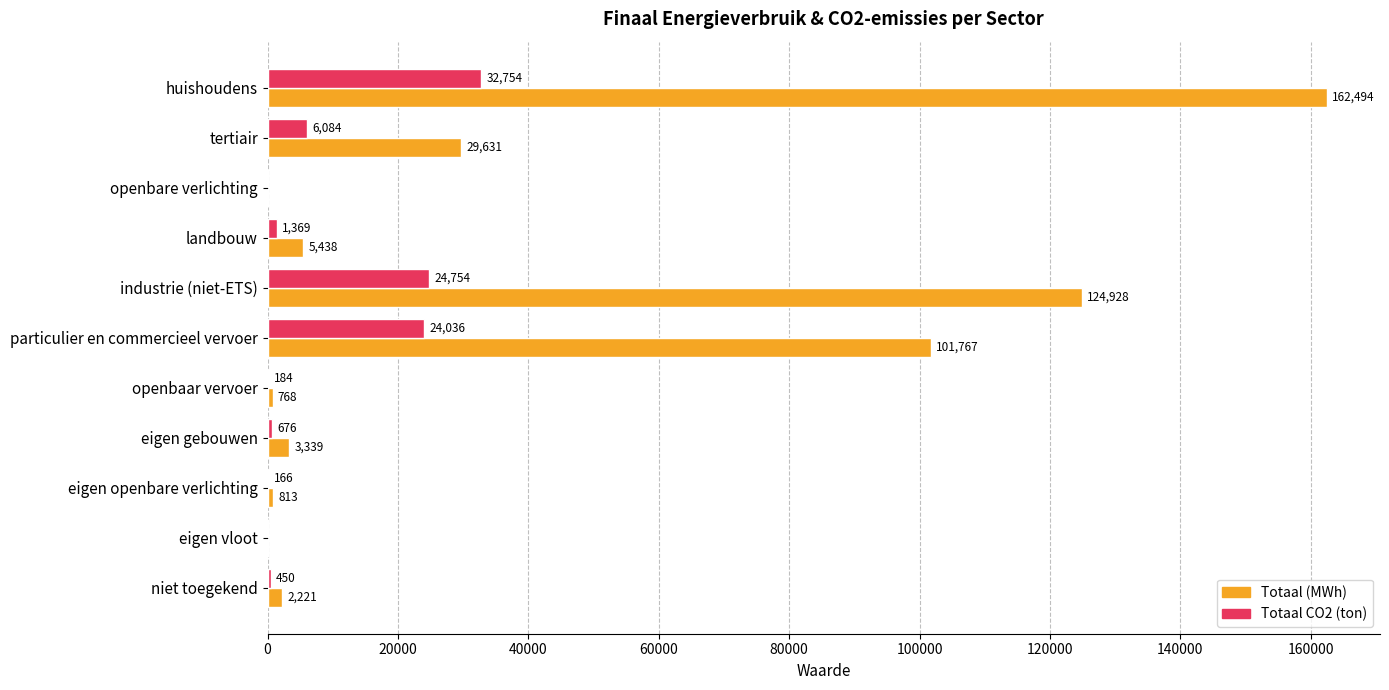

How many distinct data groups are displayed?

2